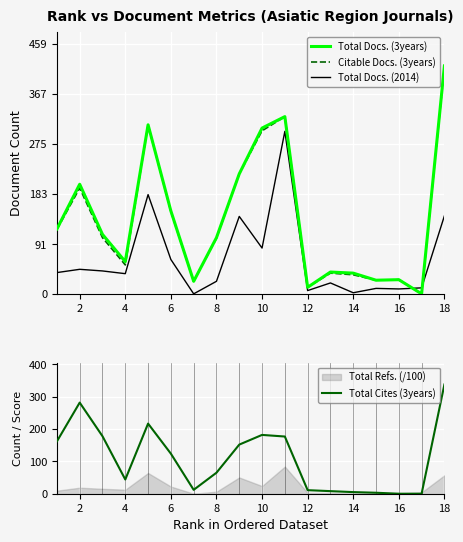

How many values in the Total Docs. (2014) series exceed 39?

8